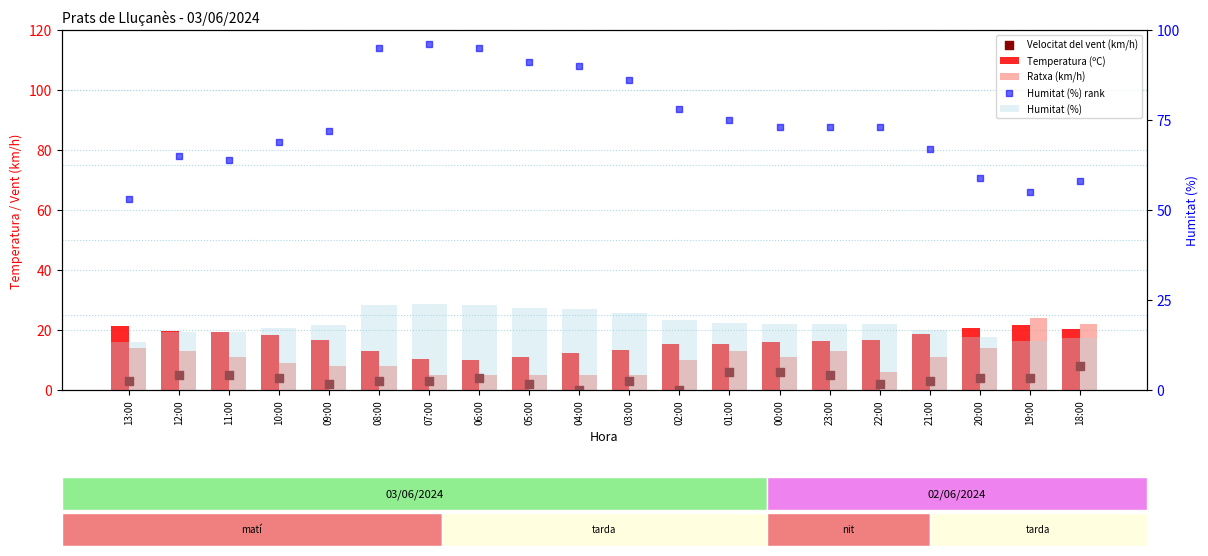

Is the value of Humitat (%) rank at 10:00 greater than the value of Humitat (%) at 23:00?

Yes